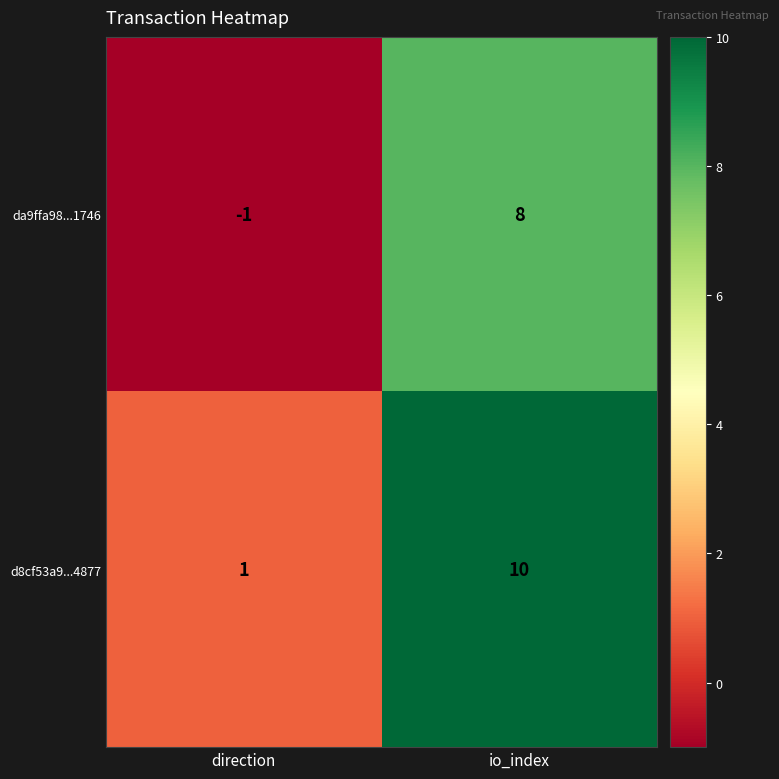

Count the number of data series in this chart.

2